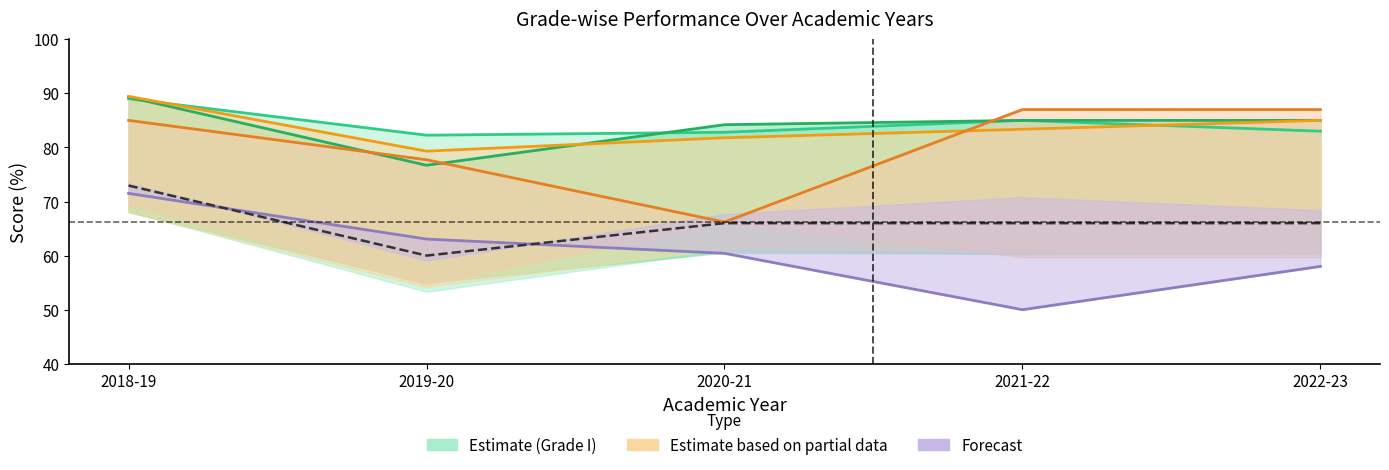

Approximately how many times larger is the value at 2019-20 compared to 2020-21?

0.9